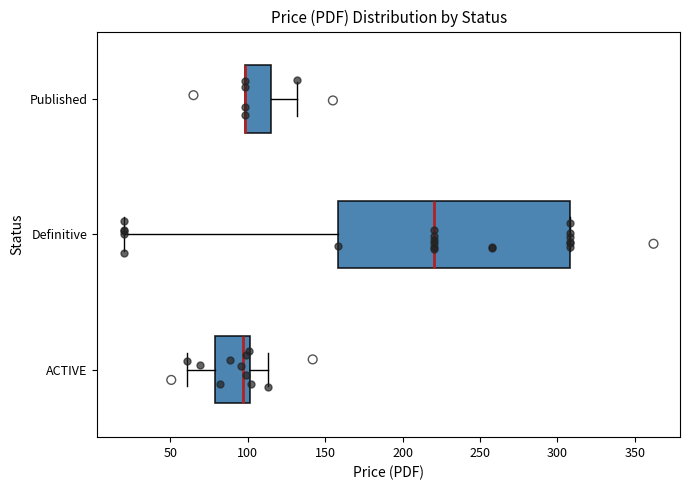

Which box is the widest, from its left edge to its right edge?

Definitive